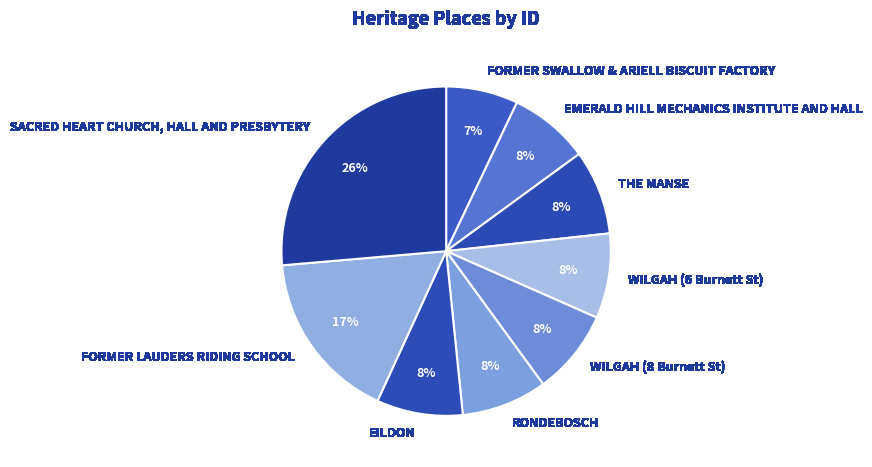

What is the smallest slice in the pie chart?

FORMER SWALLOW & ARIELL BISCUIT FACTORY